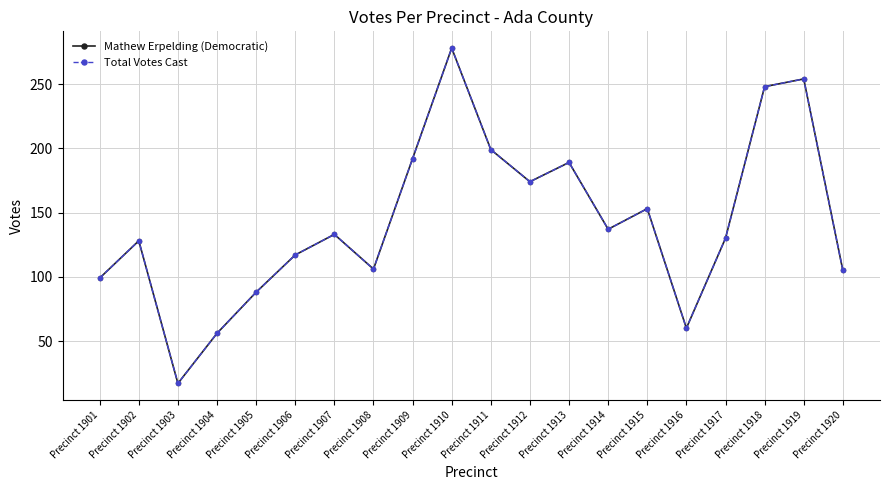

Is this an area chart (filled region under the line)?

No